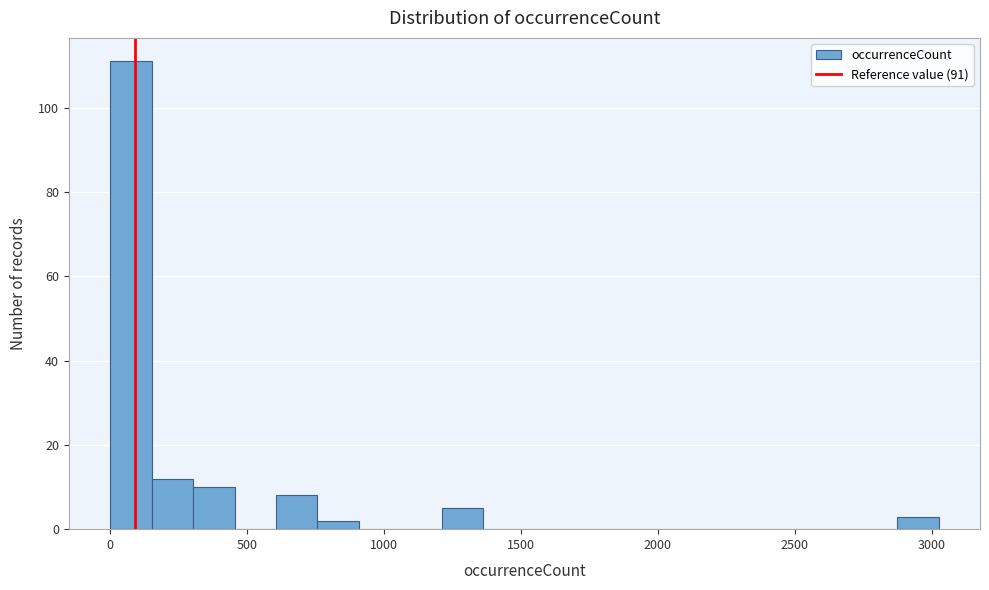

Around what value on the x-axis is the tallest bar? Give the approximate position of its centre, as read against the axis.

100